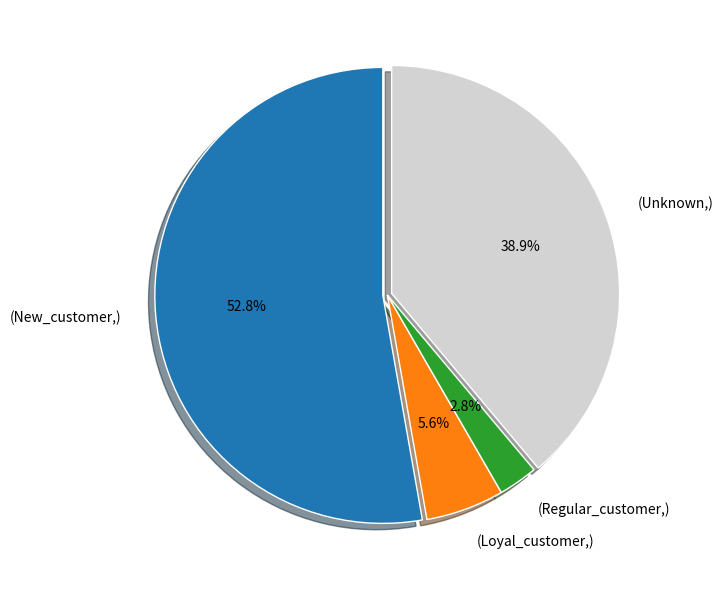

To the nearest percent, what is the average slice percentage?

25%